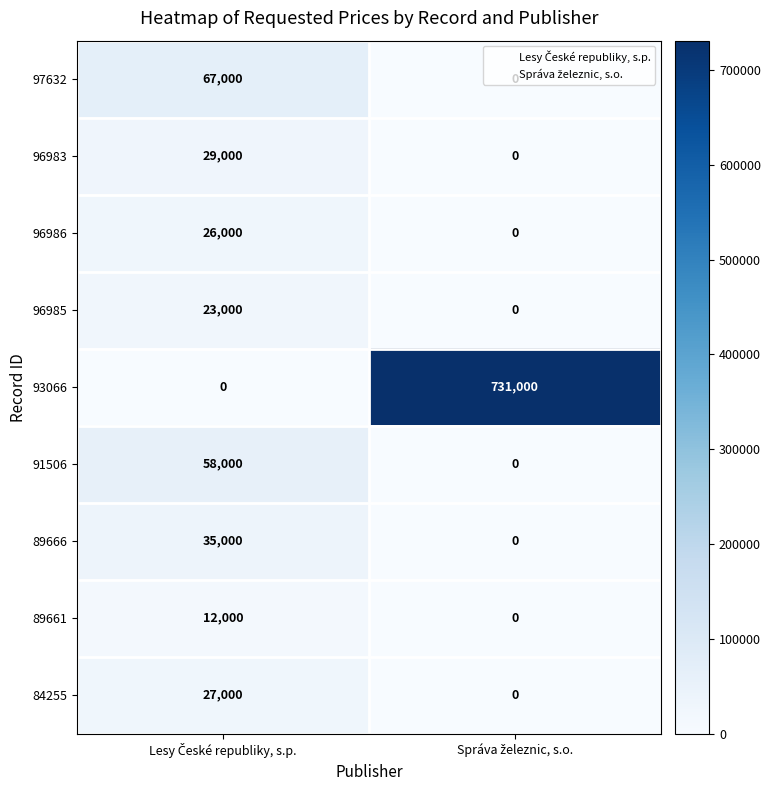

List the series in order of their peak value, highest first.

93066, 97632, 91506, 89666, 96983, 84255, 96986, 96985, 89661